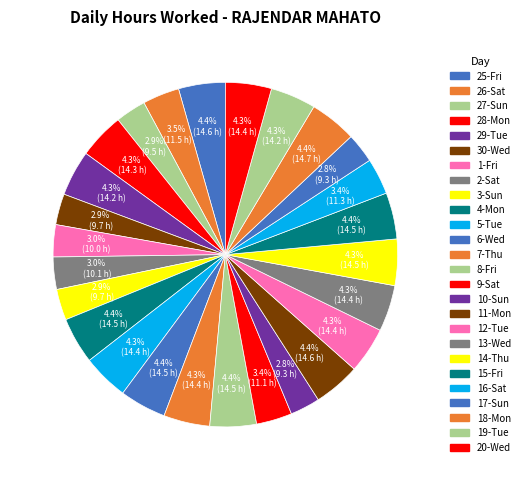

To the nearest percent, what percentage of the pie is 12-Tue?

4%